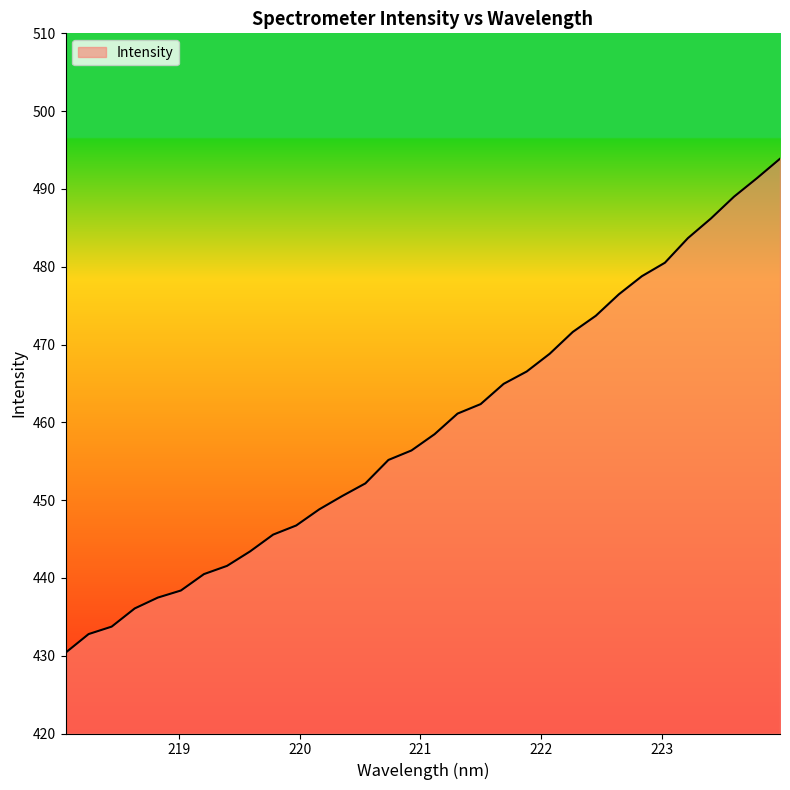

What is the difference between the second highest and minimum values?

61.0